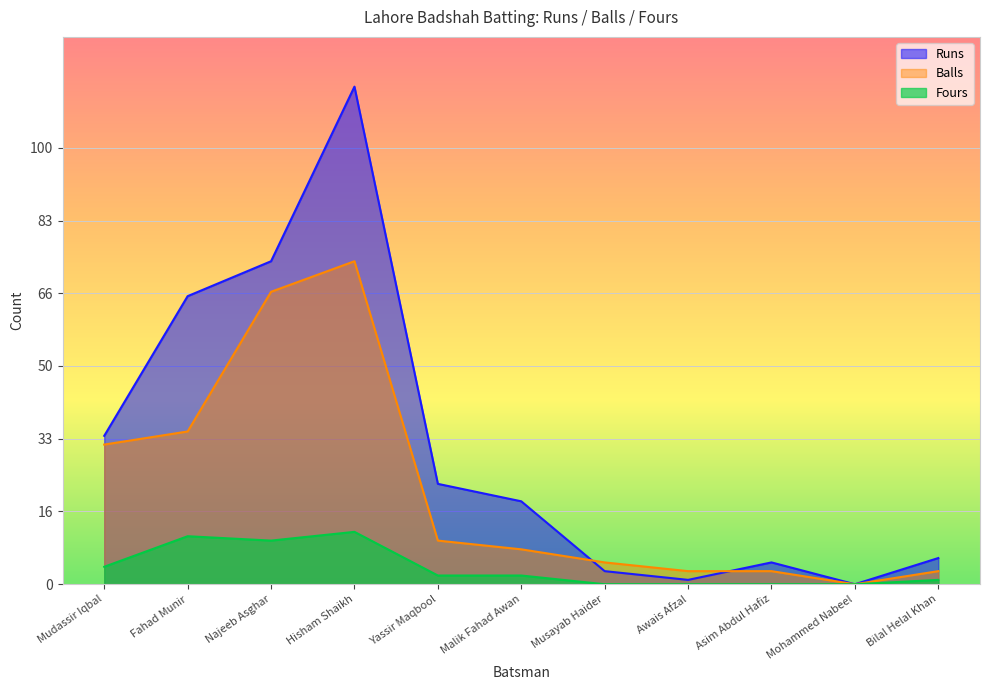

List the series in order of their overall mean, highest first.

Runs, Balls, Fours